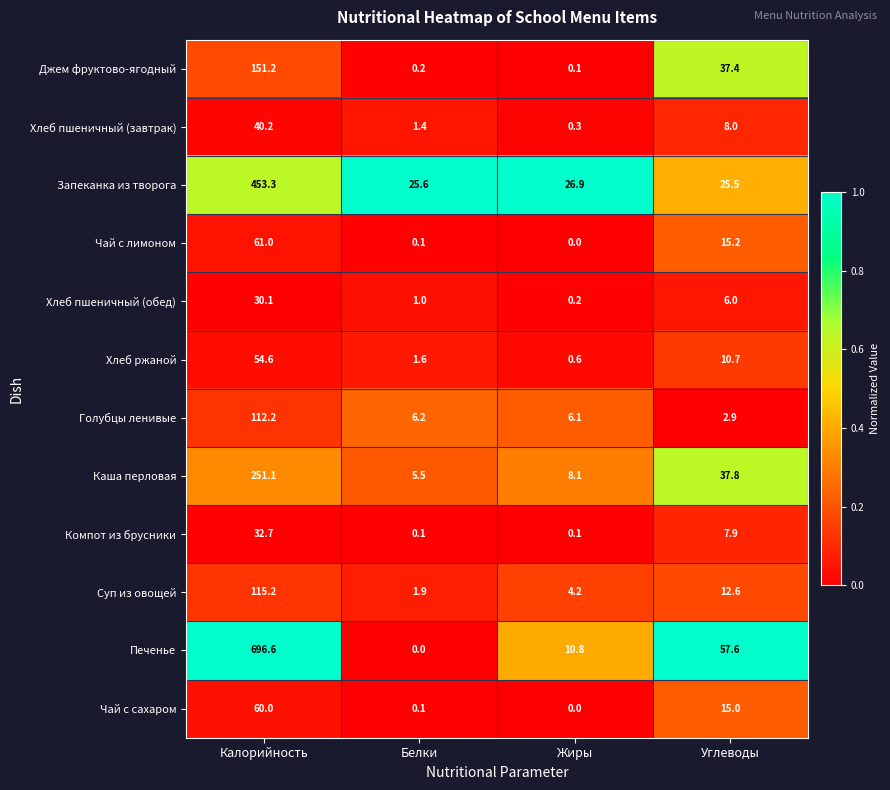

Where is Чай с лимоном nearest to the value 30?

Углеводы